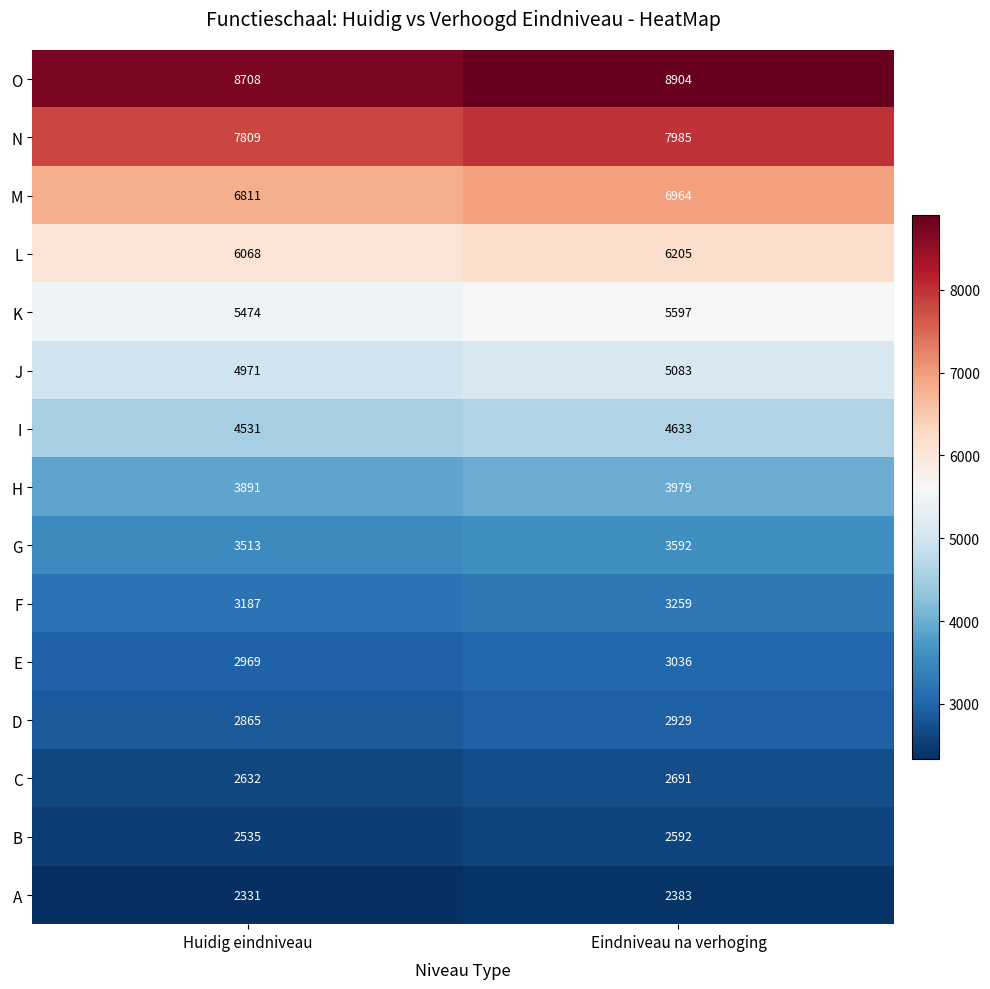

True or false: F has a value of 1428 at Eindniveau na verhoging.

False